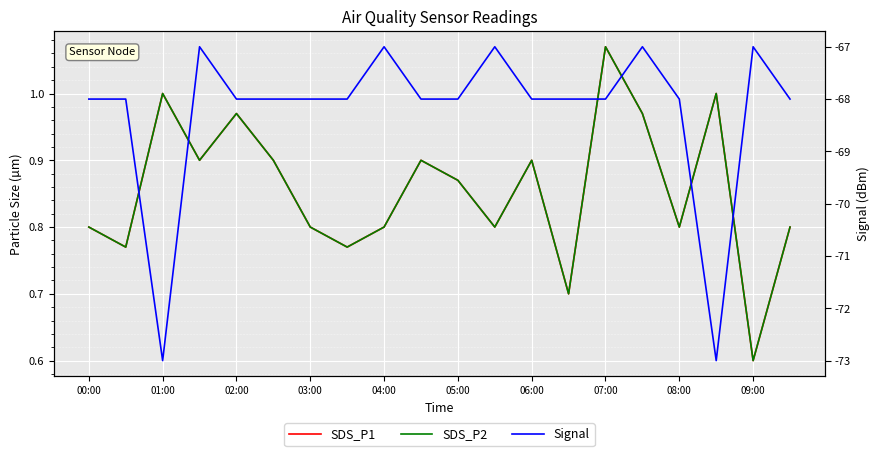

Reading left to right, transcribe all the data shown in this chart.

SDS_P1: 0.8	0.8	1.0	0.9	1.0	0.9	0.8	0.8	0.8	0.9	0.9	0.8	0.9	0.7	1.1	1.0	0.8	1.0	0.6	0.8
SDS_P2: 0.8	0.8	1.0	0.9	1.0	0.9	0.8	0.8	0.8	0.9	0.9	0.8	0.9	0.7	1.1	1.0	0.8	1.0	0.6	0.8
Signal: -68.0	-68.0	-73.0	-67.0	-68.0	-68.0	-68.0	-68.0	-67.0	-68.0	-68.0	-67.0	-68.0	-68.0	-68.0	-67.0	-68.0	-73.0	-67.0	-68.0